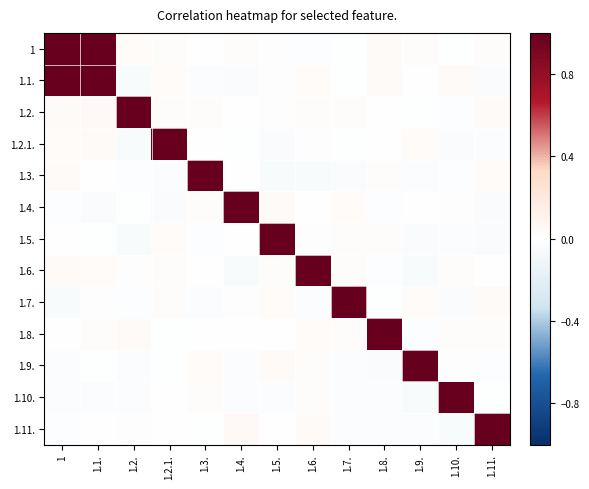

Which category has the highest value across all series?

1